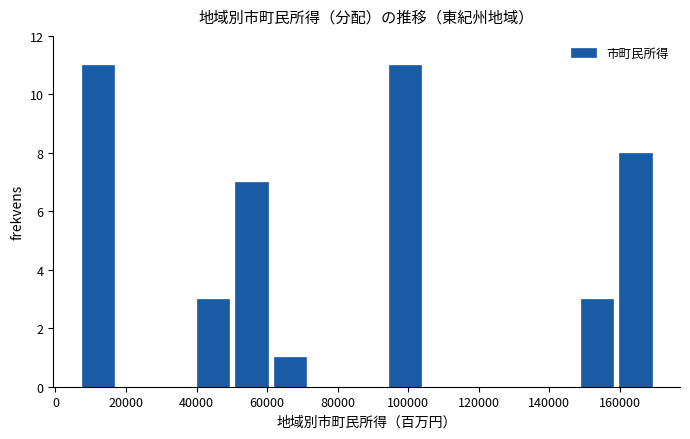

How tall is the bar that spans 50000 to 62000 on the x-axis? Neither the bar edges nor the heights are printed on the chart, so give them approximately, as read against the axes.

7